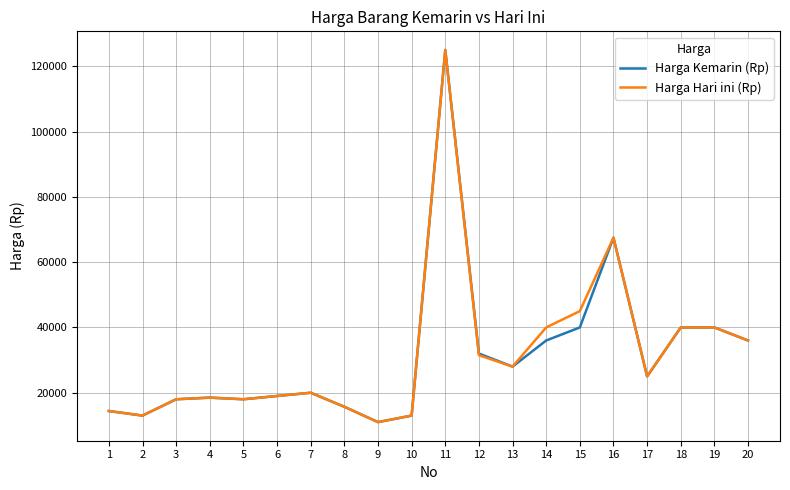

Which series changed the most between 5 and 14?

Harga Hari ini (Rp)